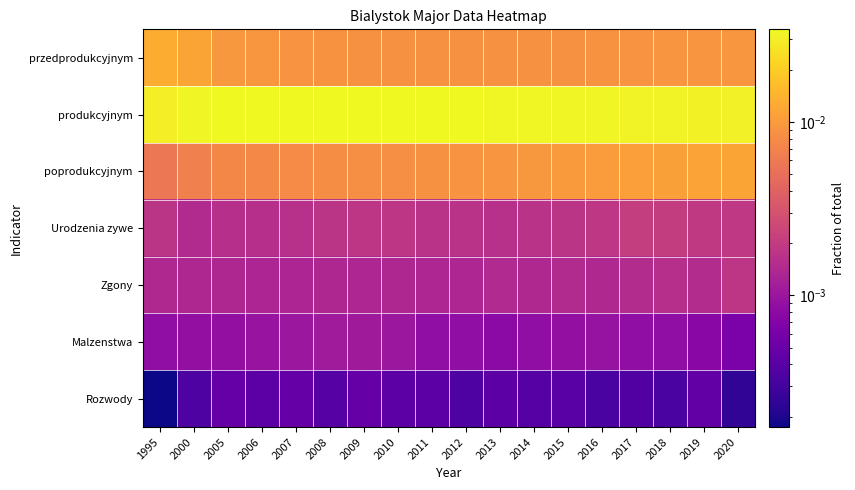

Which series has the largest range (max minus min)?

poprodukcyjnym